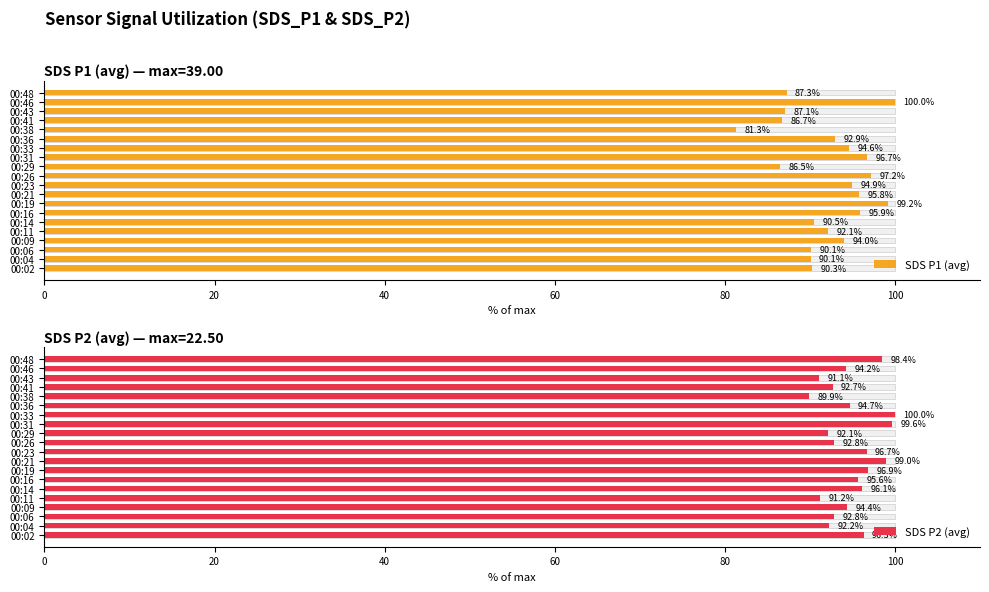

Which series has the largest total across all categories?

SDS P2 (avg)